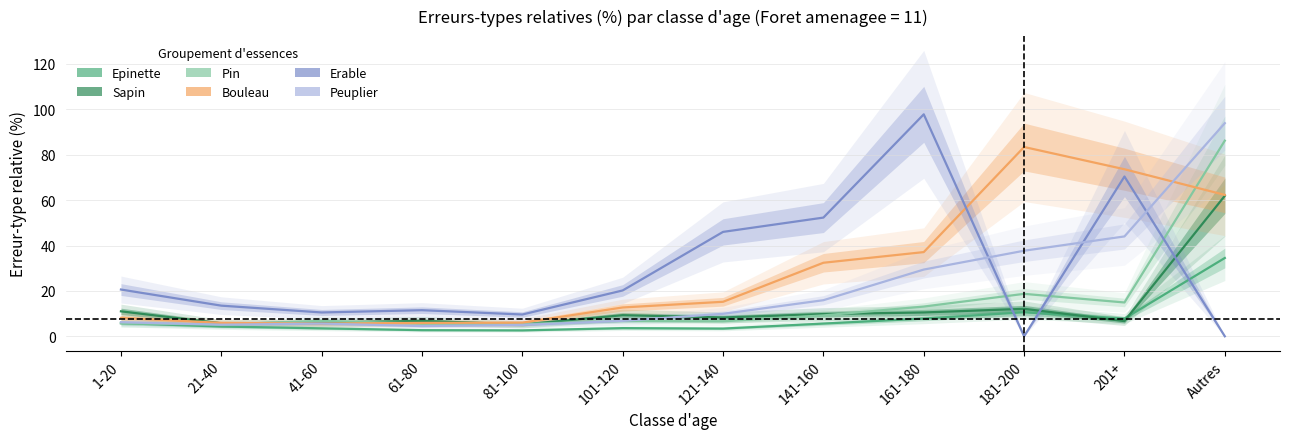

True or false: Epinette and Peuplier cross at least once.

False